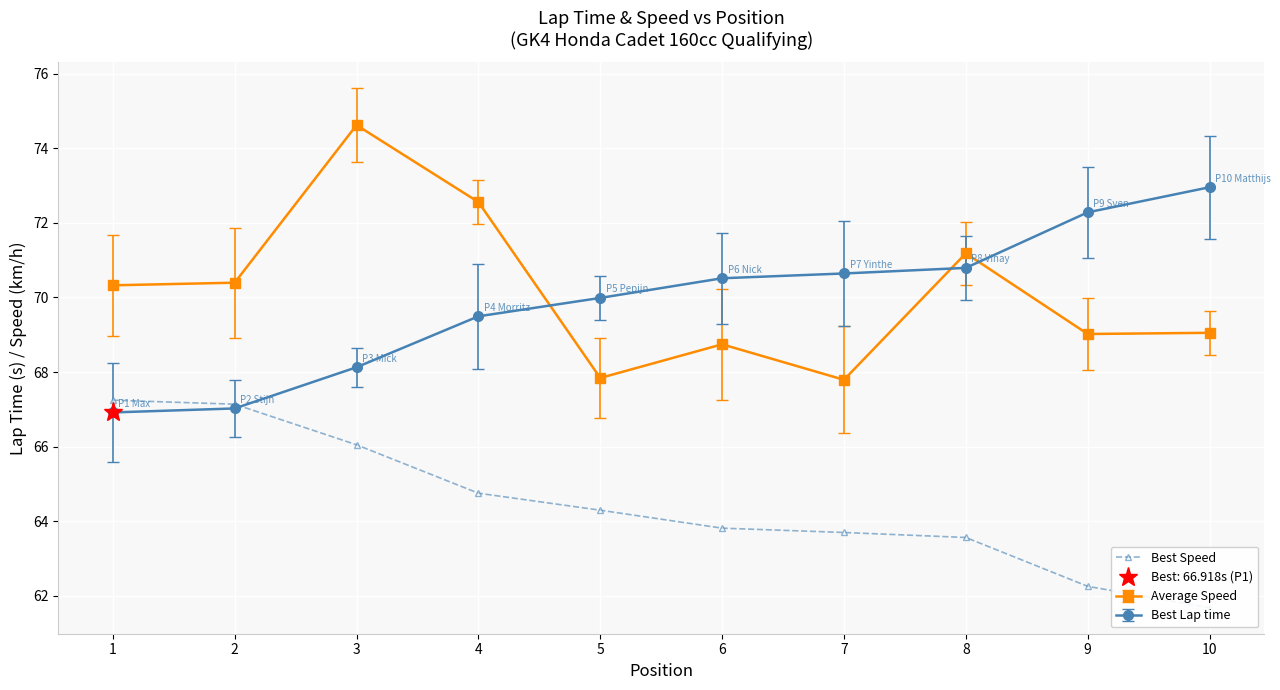

What is the sum of all values?

644.5